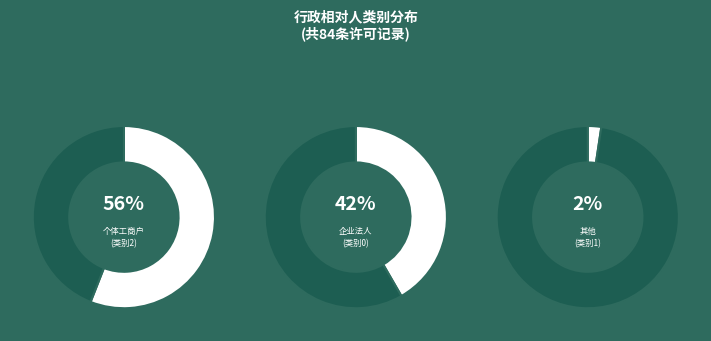

How many segments does this pie chart have?

3